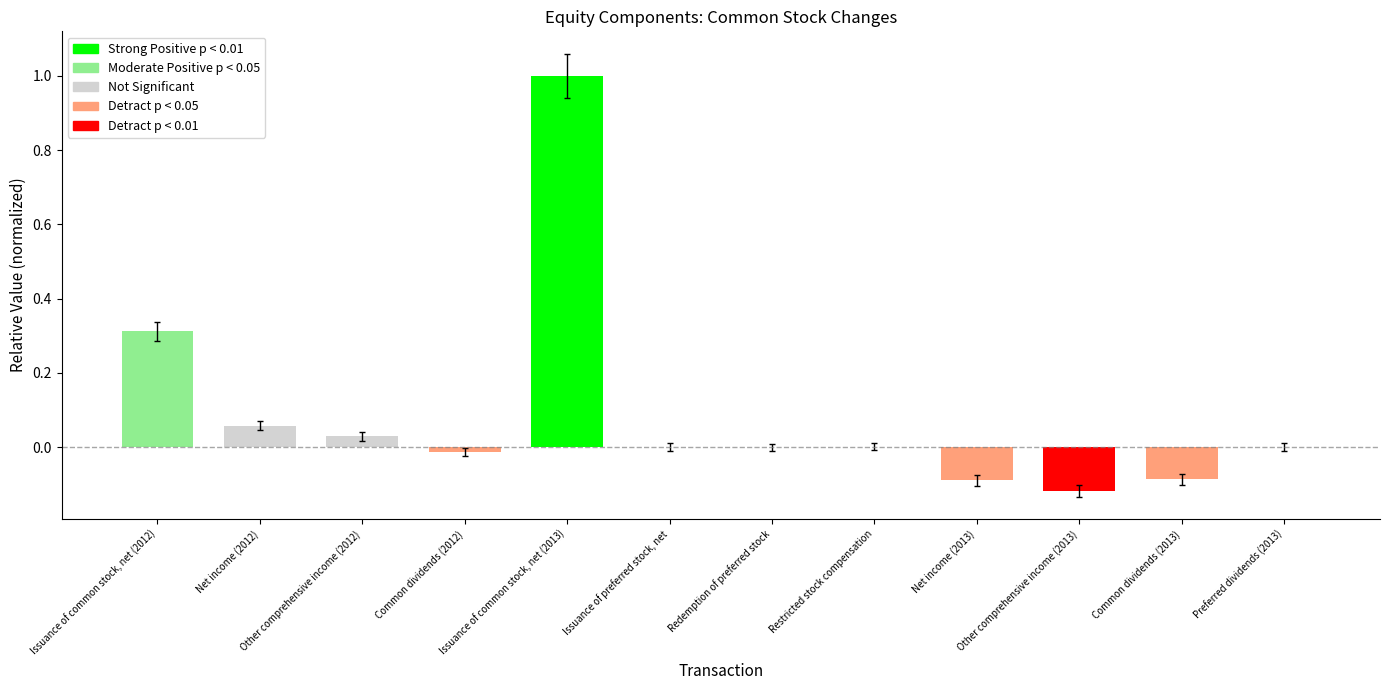

Which category has the highest value across all series?

Issuance of common stock, net (2013)